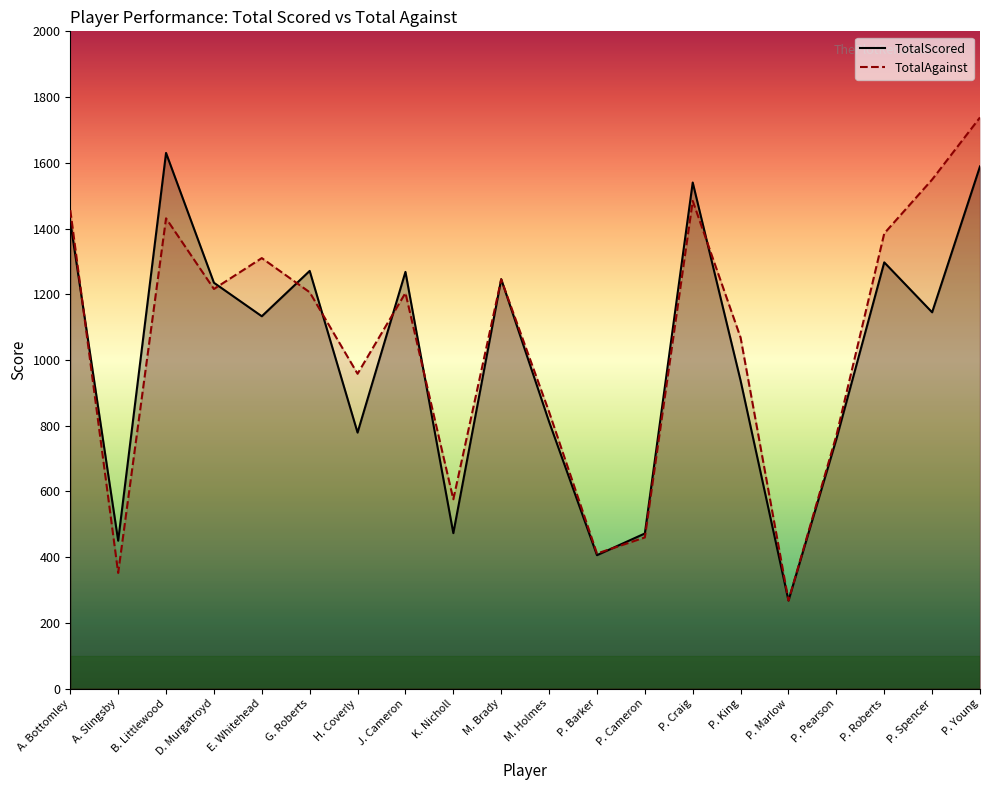

Which series has the widest spread of values?

TotalAgainst